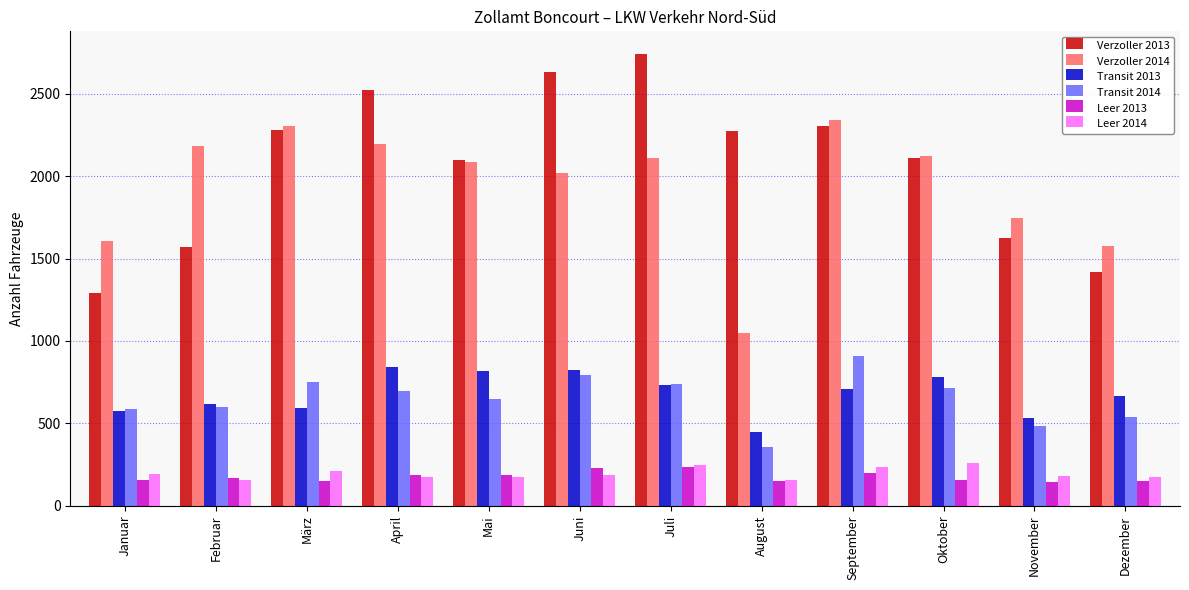

What is the difference between the second highest and second lowest values in the Verzoller 2013 series?

1218